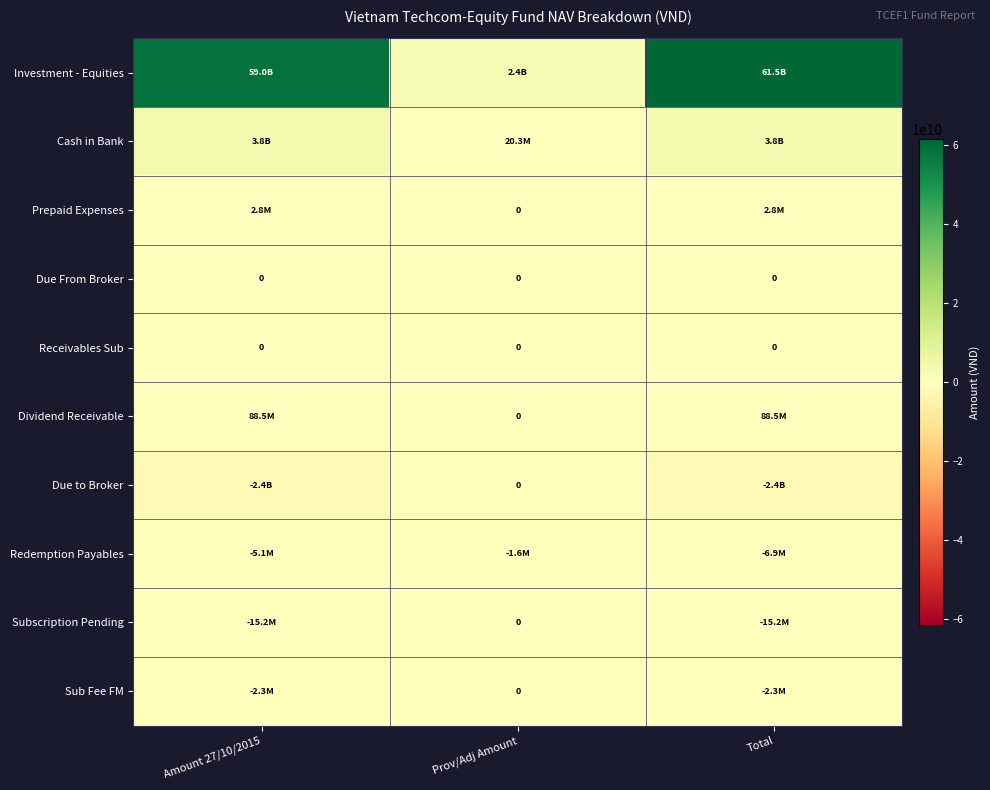

Rank the categories by Sub Fee FM value from lowest to highest.

Amount 27/10/2015, Total, Prov/Adj Amount